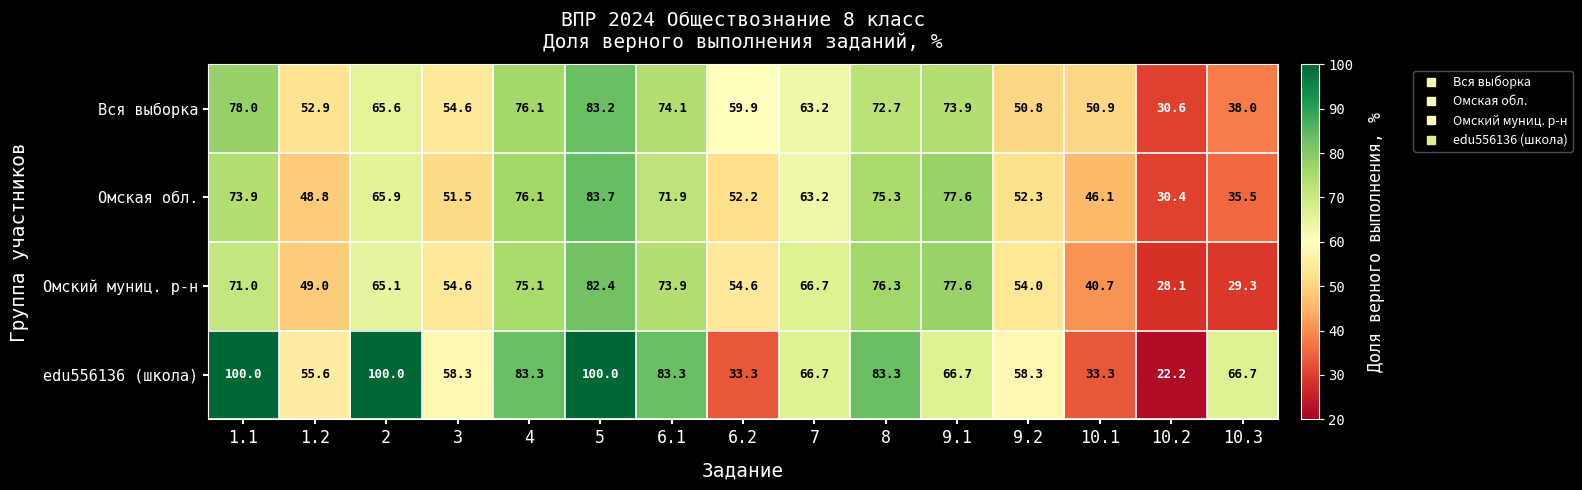

What is the difference between the highest and lowest values at 8?

10.6